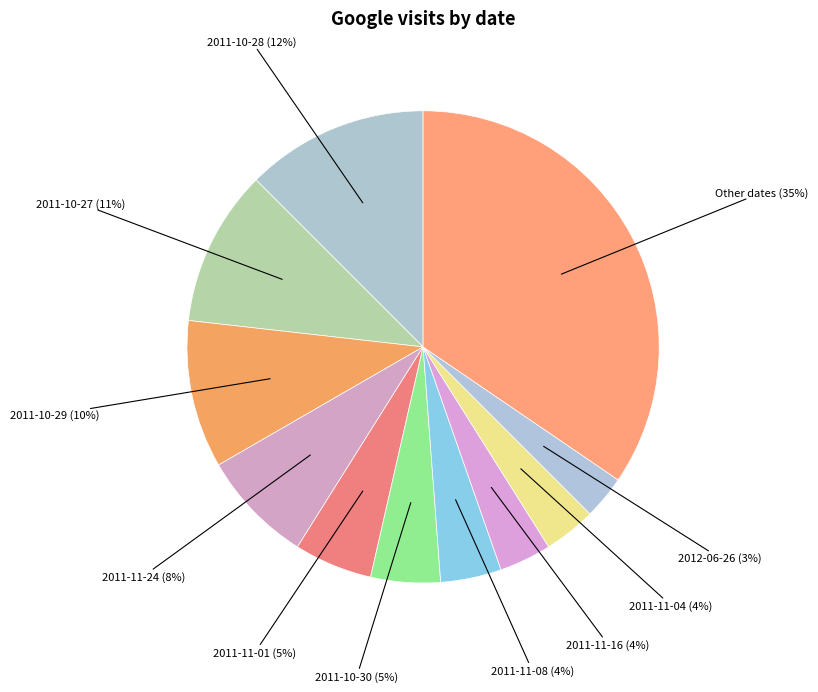

How many slices are in this pie chart?

11